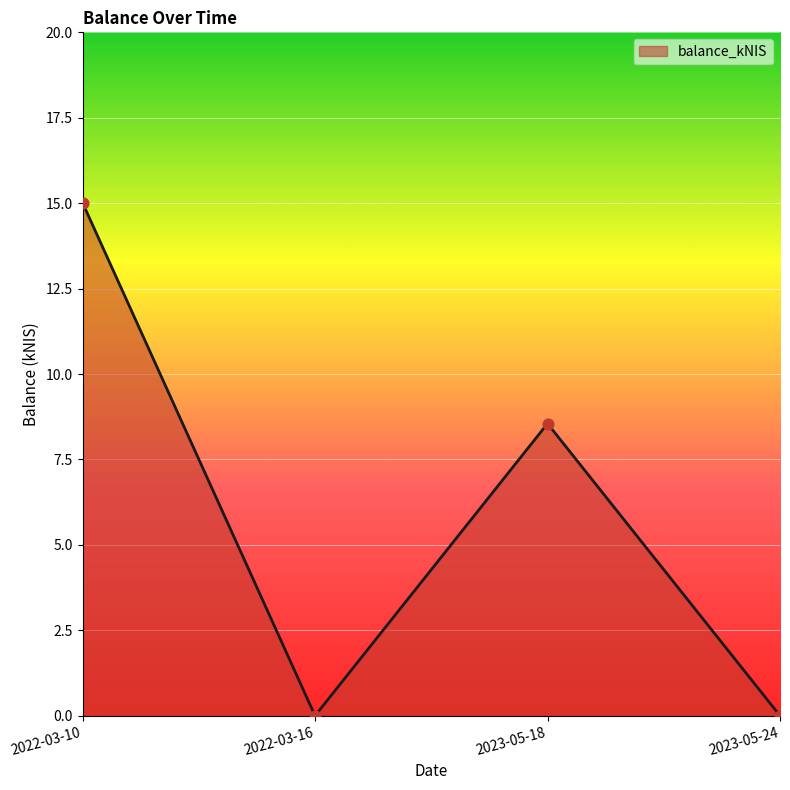

Between 2022-03-10 and 2023-05-24, which is larger?

2022-03-10